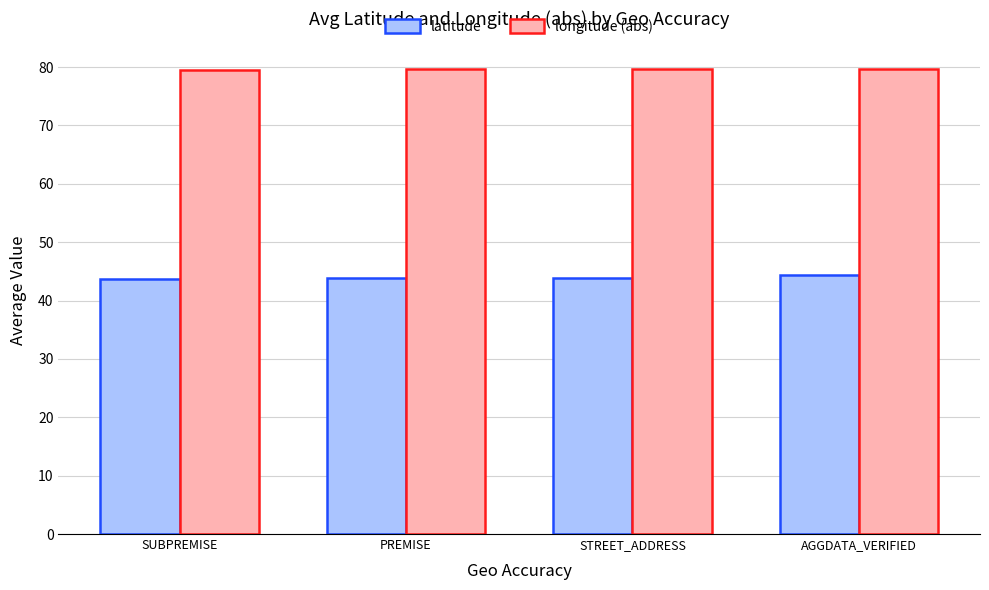

What is the greatest value displayed?

79.7